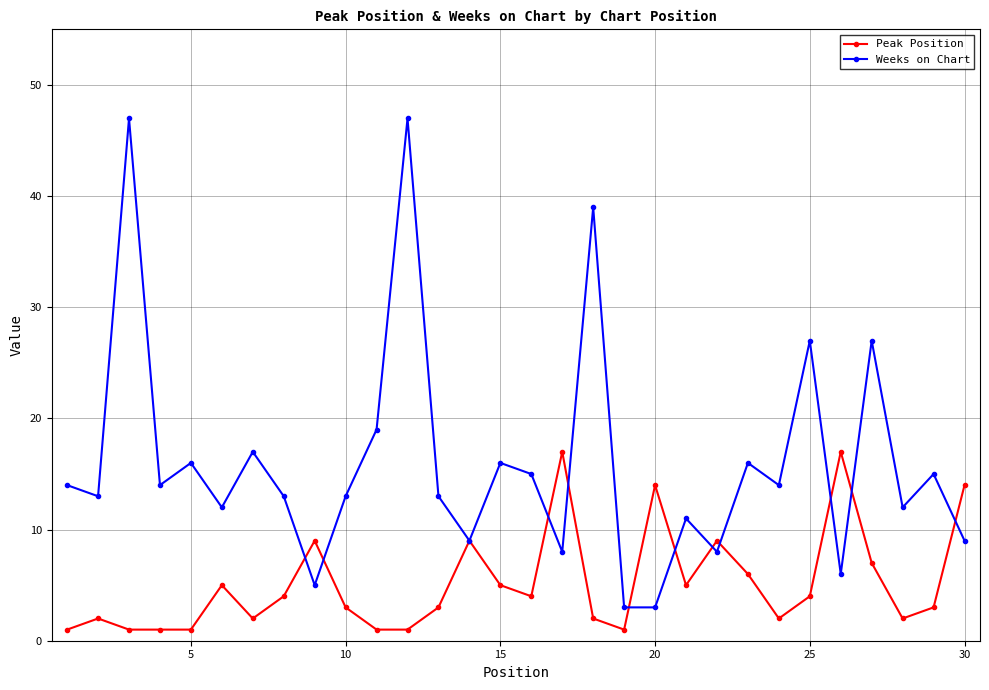

How many interior local peaks does the Weeks on Chart series have?

11